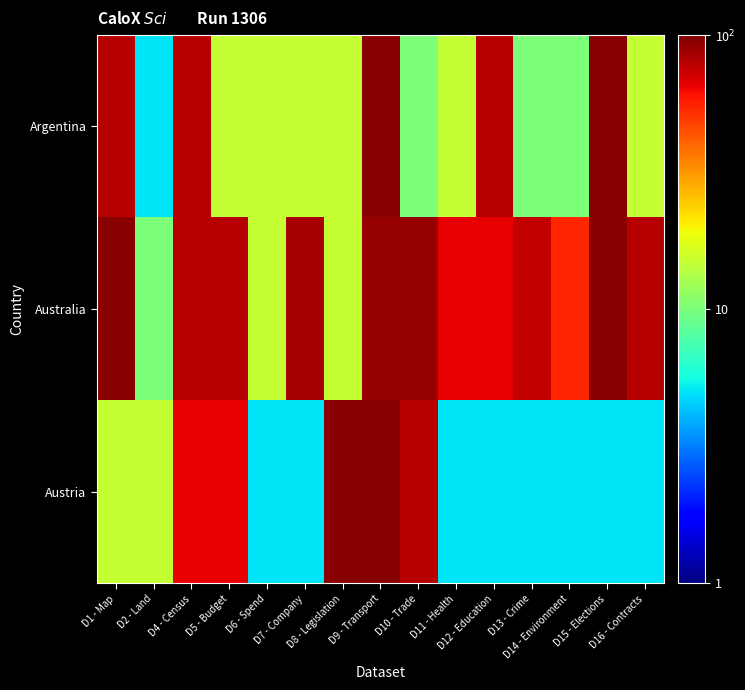

At which category does the chart reach its peak across all series?

D9 - Transport